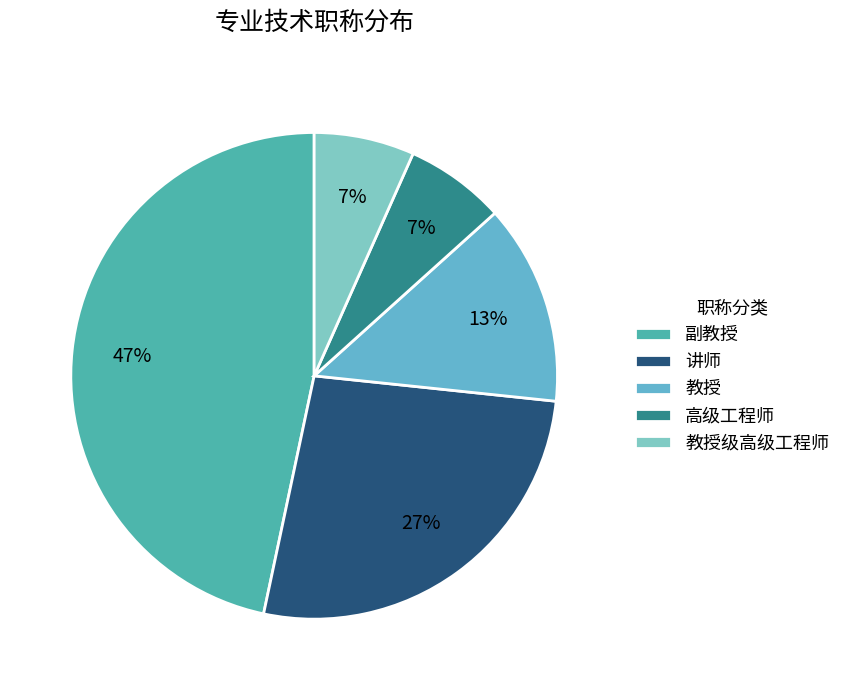

The 教授级高级工程师 slice represents 16% of the pie. True or false?

False